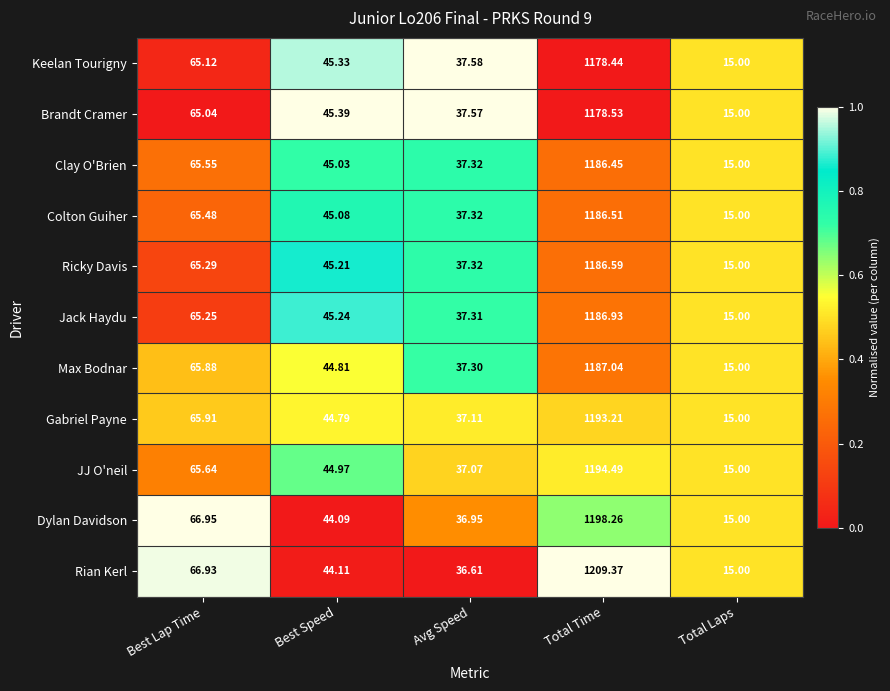

Where does the Jack Haydu series first go above 45?

Best Lap Time